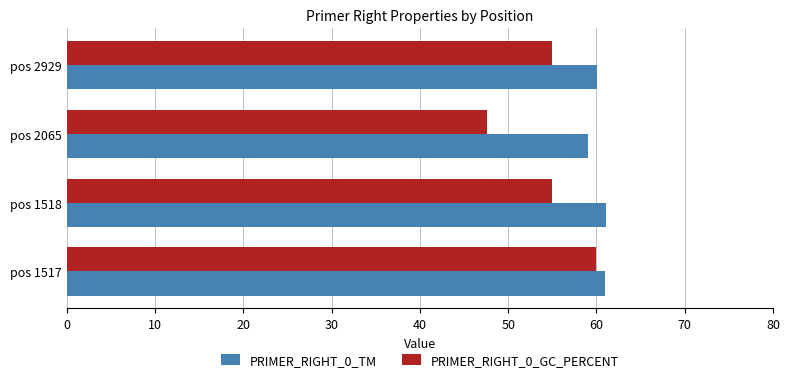

What is the sum of the PRIMER_RIGHT_0_TM values at pos 1518 and pos 2065?

120.2